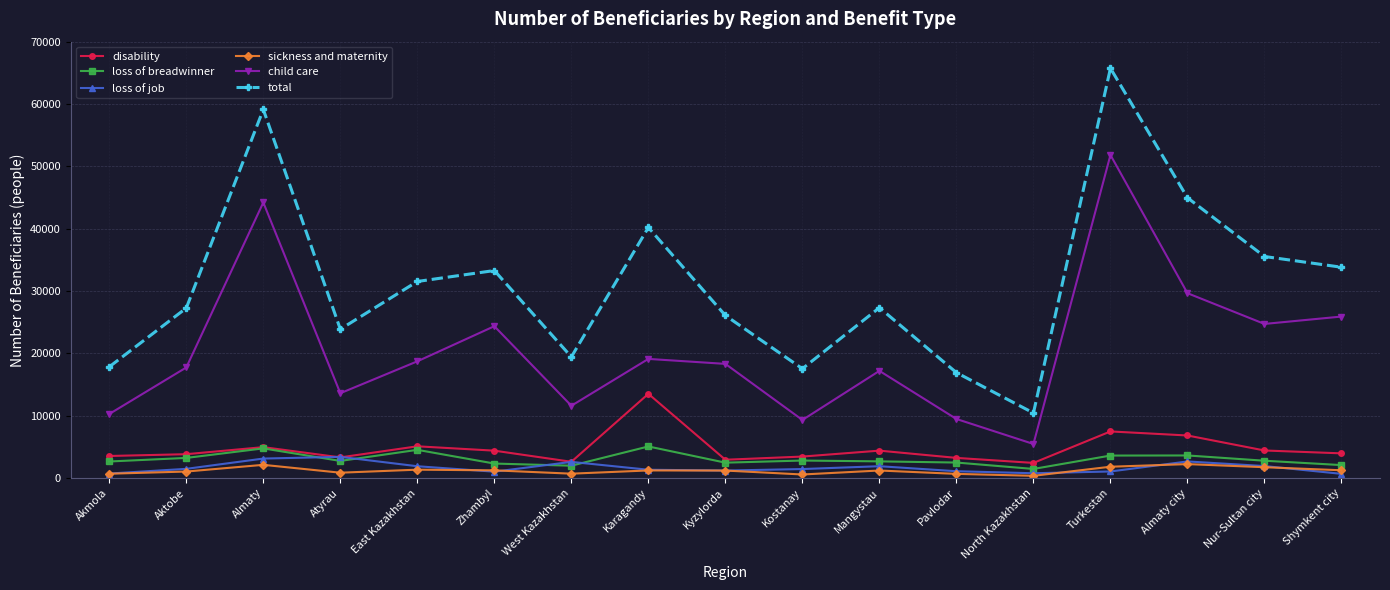

Where is disability nearest to the value 7957?

Turkestan